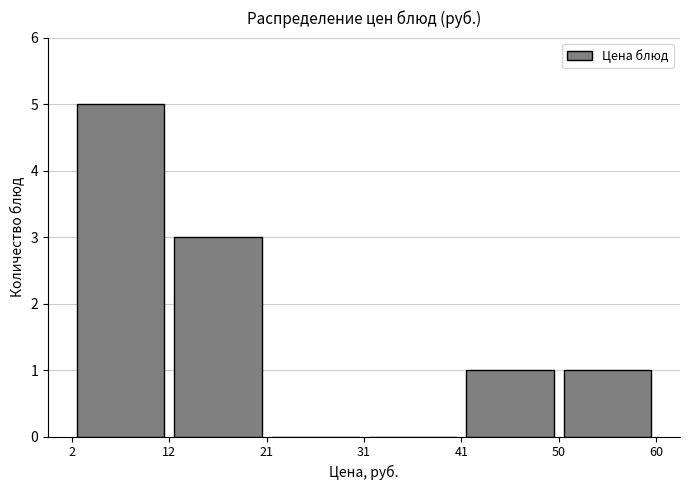

Reading left to right, transcribe this chart: for each bar, give the range it covers on the x-axis and its height. The values are not printed on the chart, so give them approximately, as read against the axis.

2 to 12: 5
12 to 21: 3
21 to 31: 0
31 to 41: 0
41 to 50: 1
50 to 60: 1